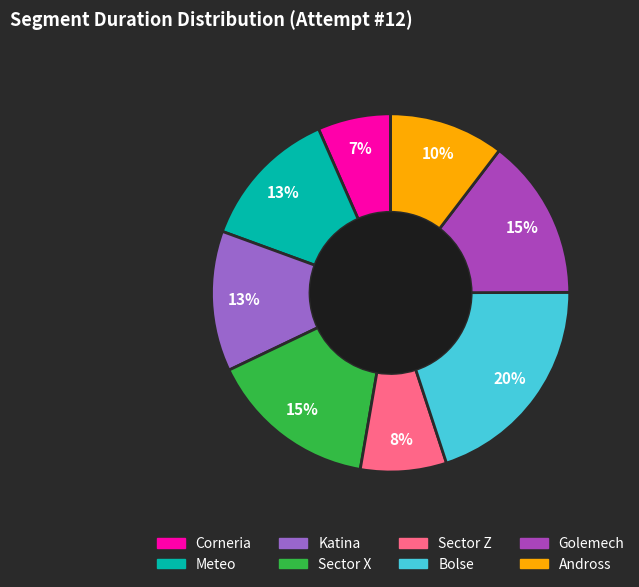

To the nearest percent, what portion does Andross represent?

10%